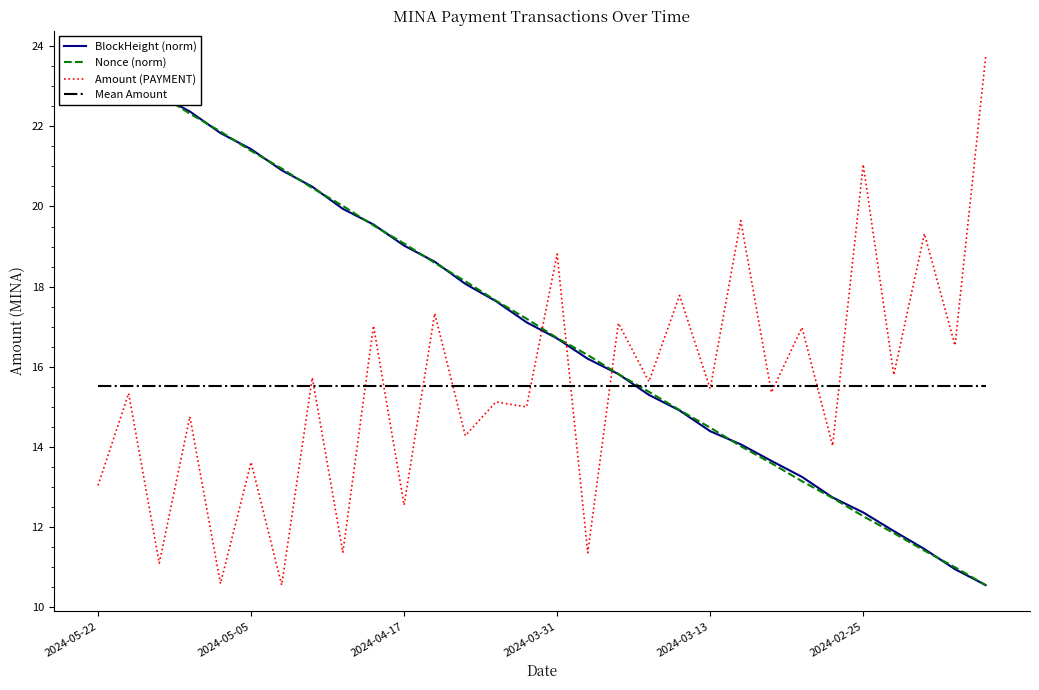

Count the number of categories in the chart.

30